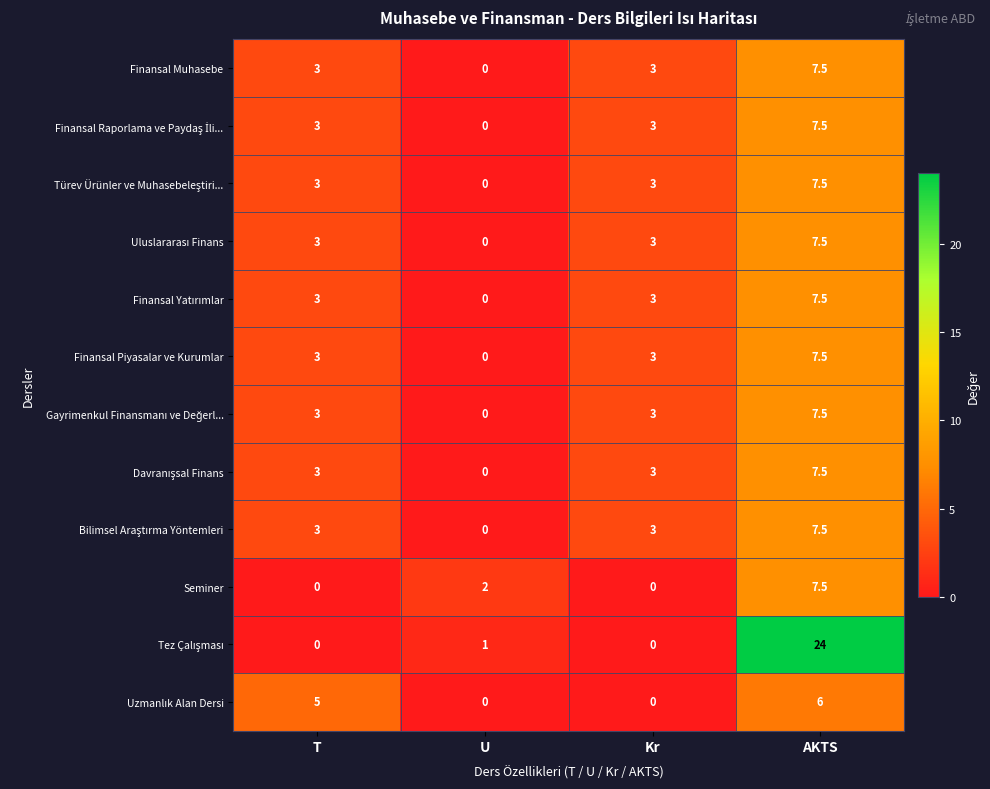

What is the total value across all series at T?

32.0